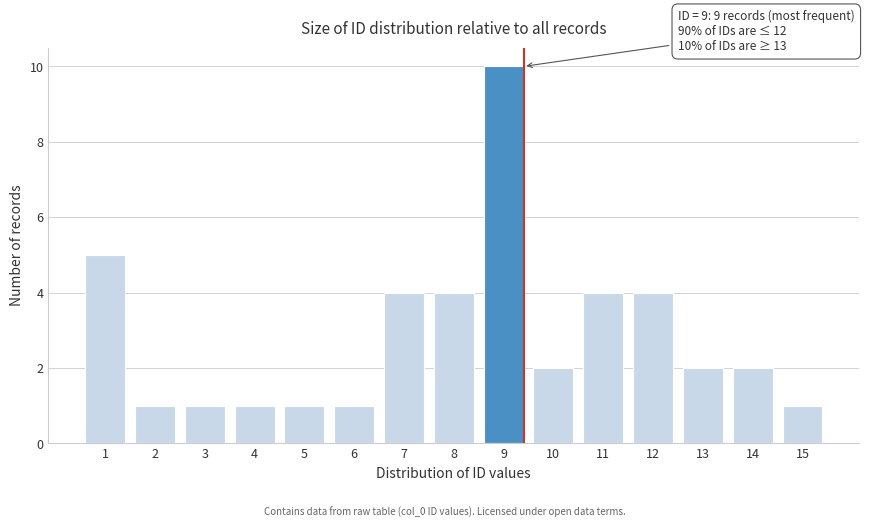

Reading left to right, extract all data points from this chart.

1=5	2=1	3=1	4=1	5=1	6=1	7=4	8=4	9=10	10=2	11=4	12=4	13=2	14=2	15=1